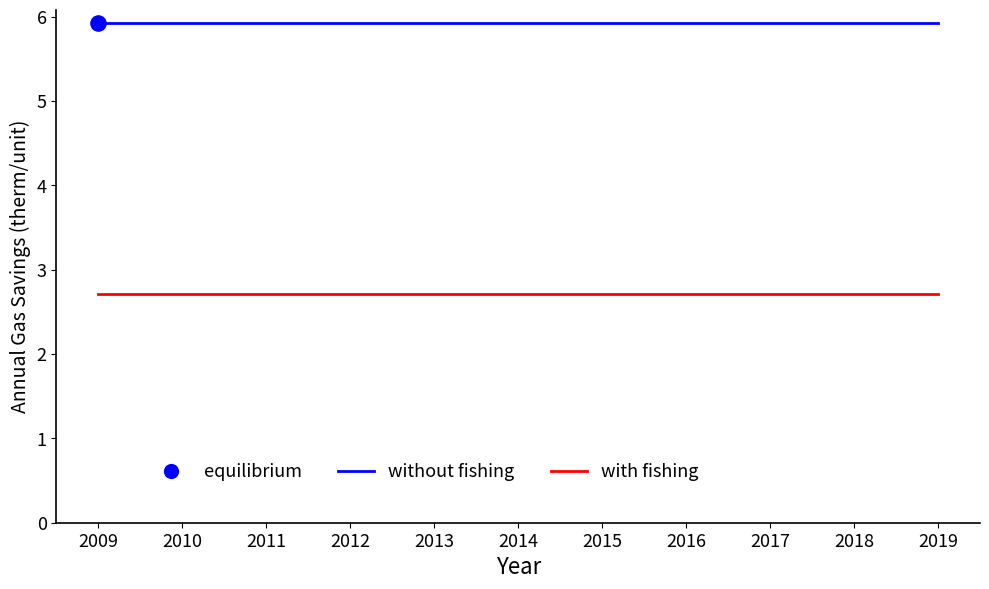

What is the maximum value shown in the chart?

5.9